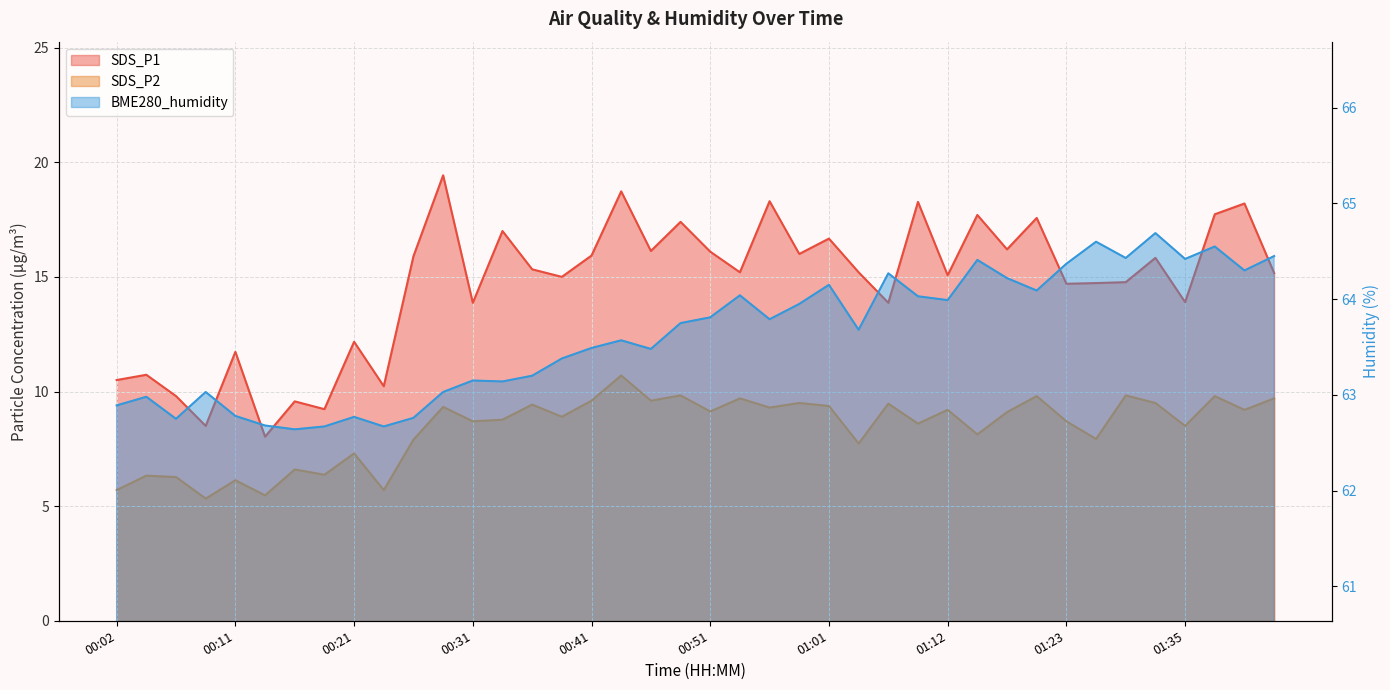

The value of BME280_humidity at 00:51 is 33.4. True or false?

False